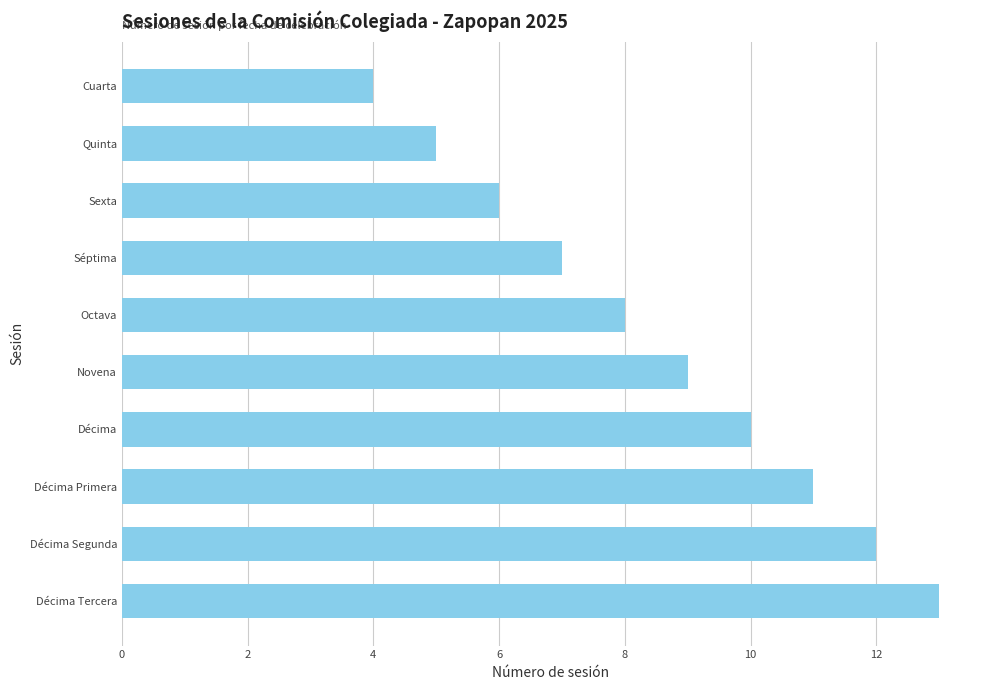

List the labels in order of value, smallest first.

Cuarta, Quinta, Sexta, Séptima, Octava, Novena, Décima, Décima Primera, Décima Segunda, Décima Tercera